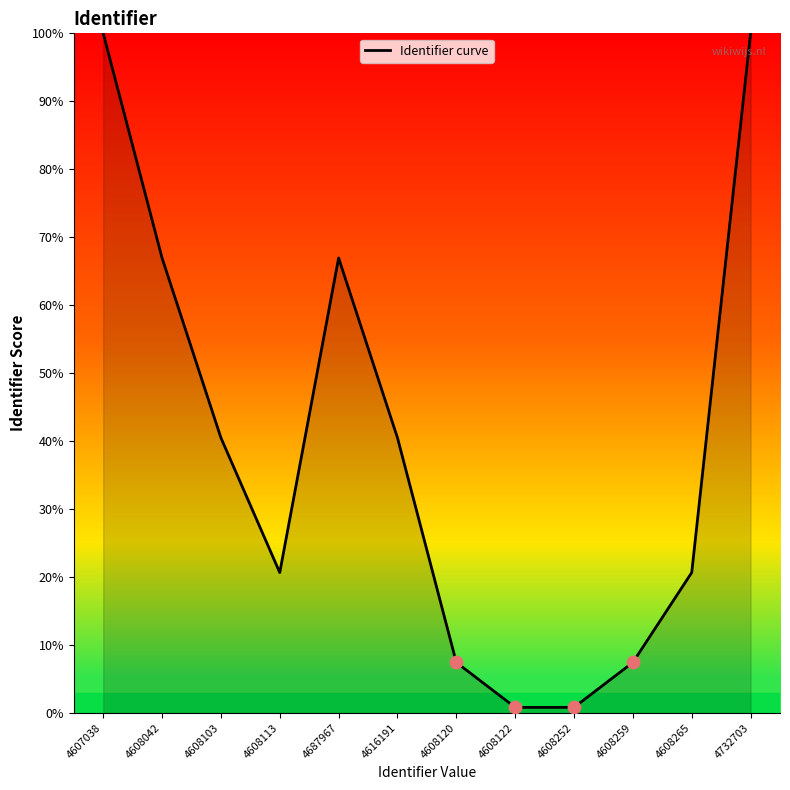

Between 4608122 and 4732703, which is larger?

4732703